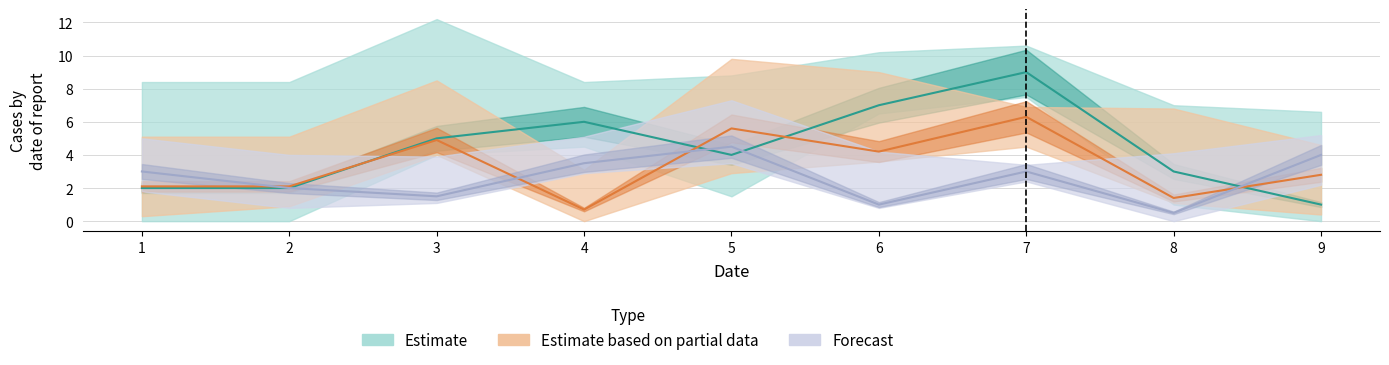

After their last crossing, which series has the higher values: Forecast or Estimate?

Forecast